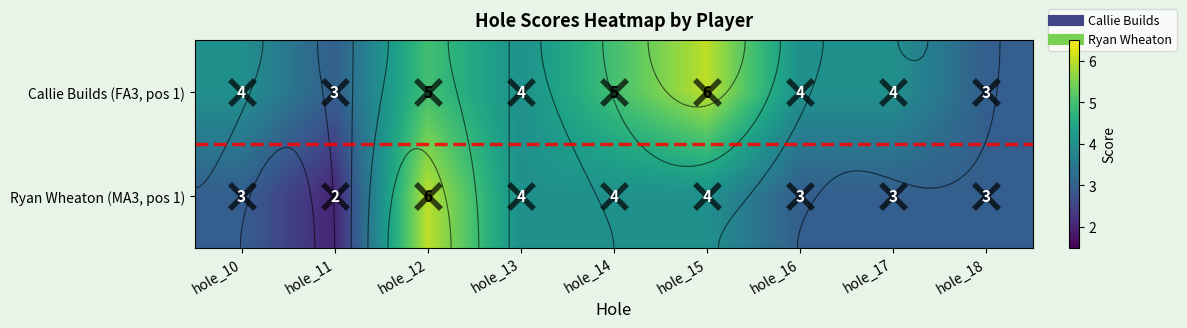

Which has a higher value, hole_13 or hole_16?

hole_13